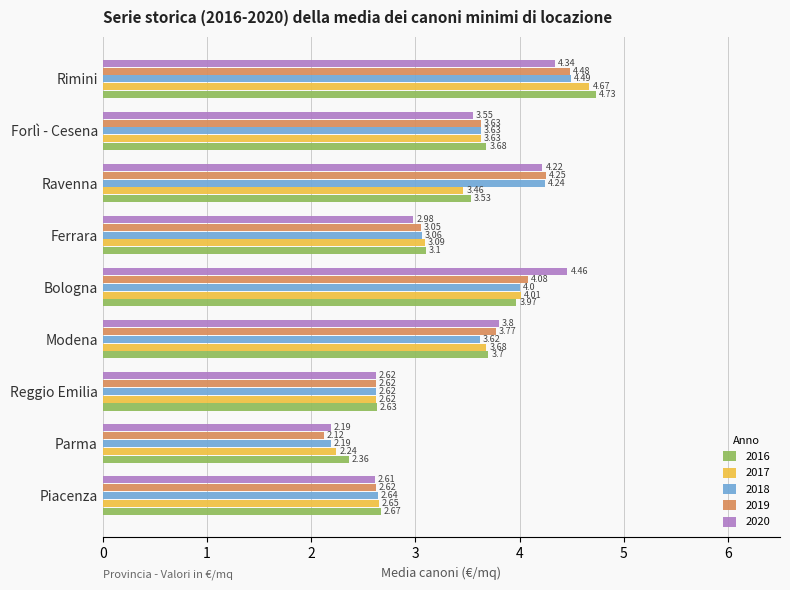

What is the spread (max minus min) of values at Bologna?

0.5